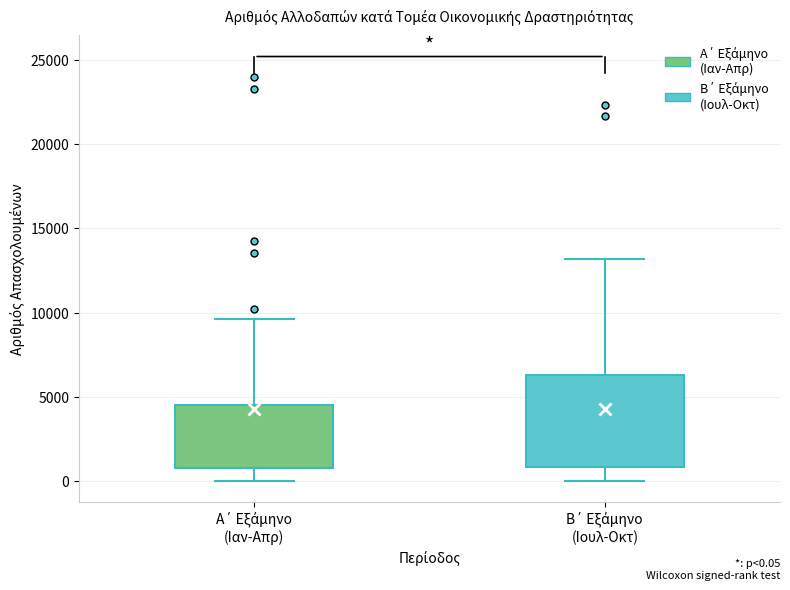

Comparing the boxes themselves (not the whiskers), which one is the tallest?

Β΄ Εξάμηνο (Ιουλ-Οκτ)